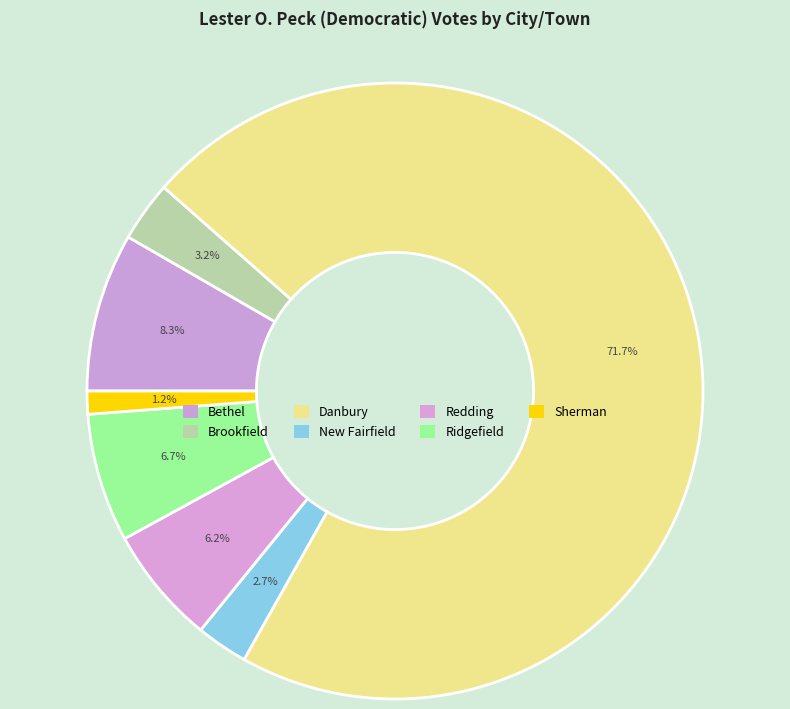

Combined, what portion of the pie is Sherman and Redding?

7.4%